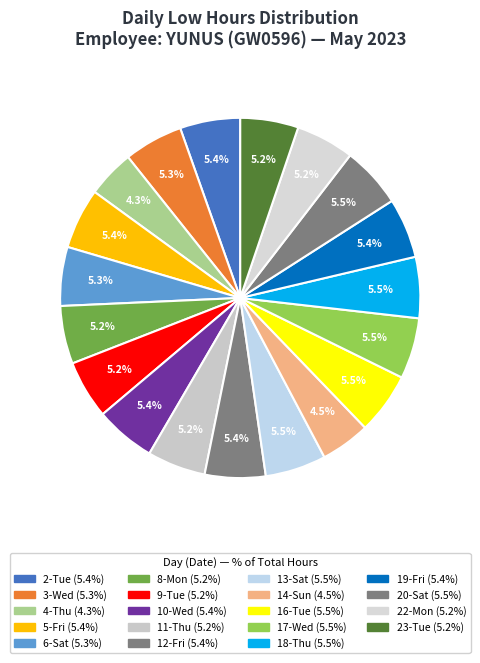

What percentage is NOT represented by 3-Wed?

94.7%